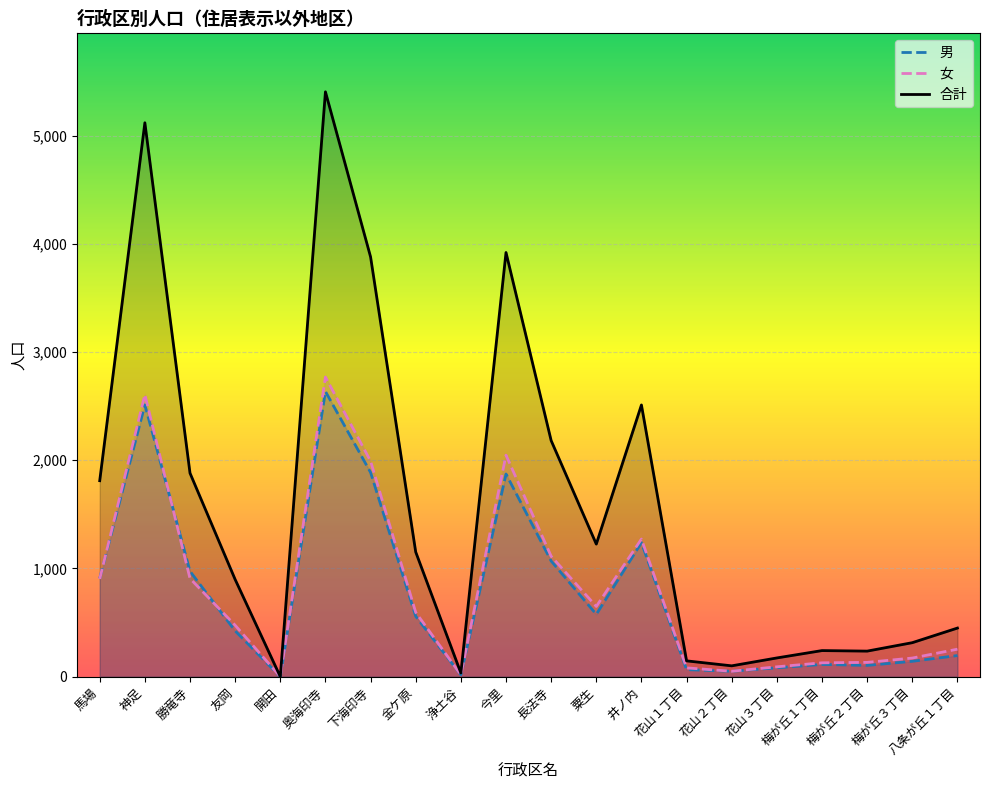

True or false: 女 and 合計 intersect in this chart.

False